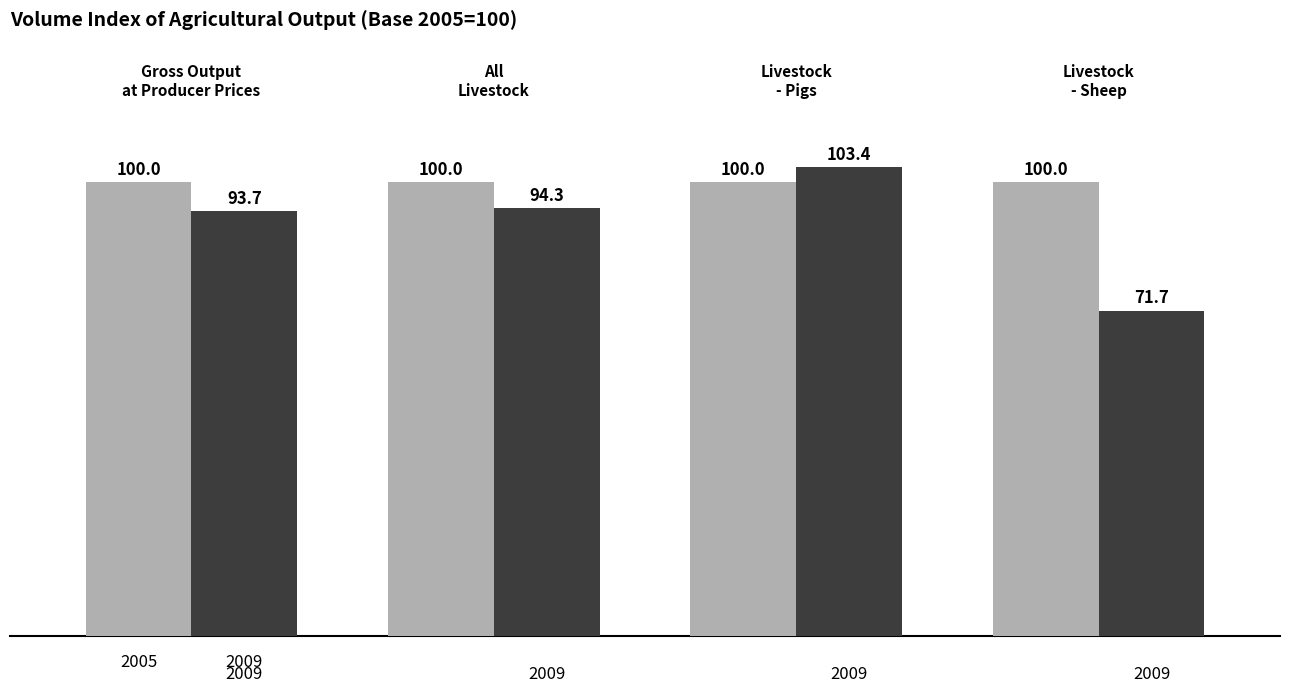

What is the smallest value displayed?

71.7